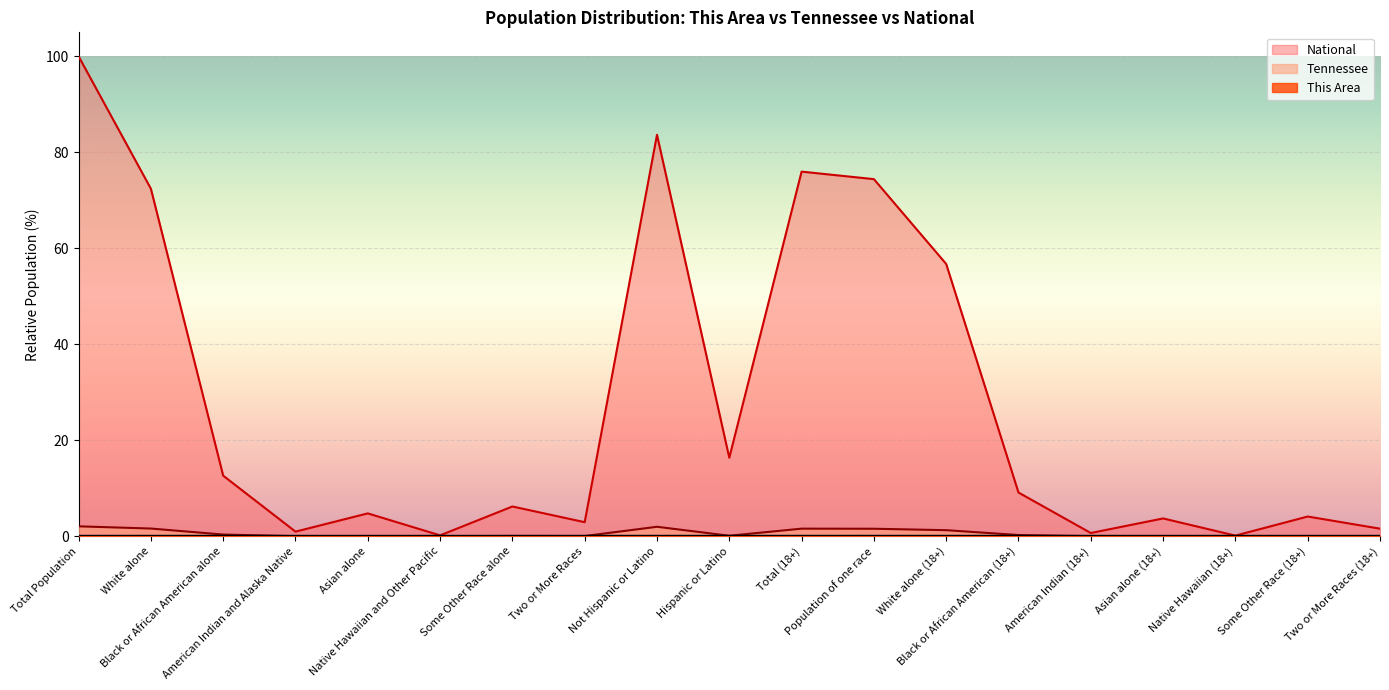

How many interior local valleys does the Tennessee series have?

6